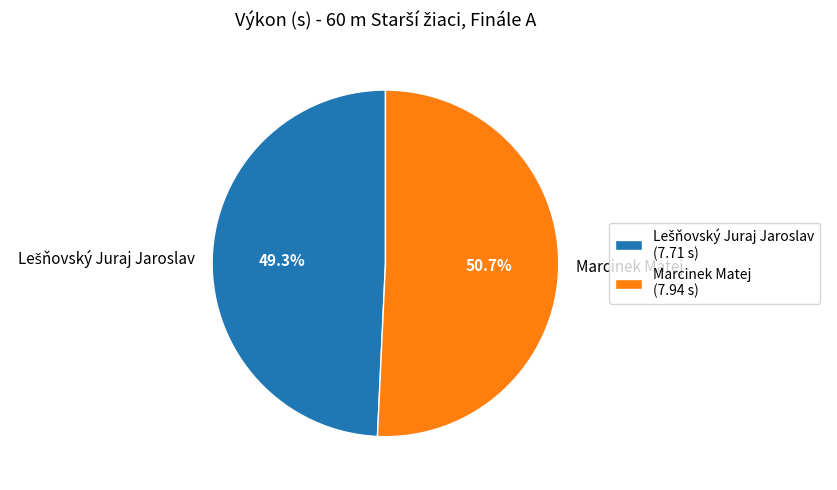

Is there any slice that represents more than half of the pie?

Yes